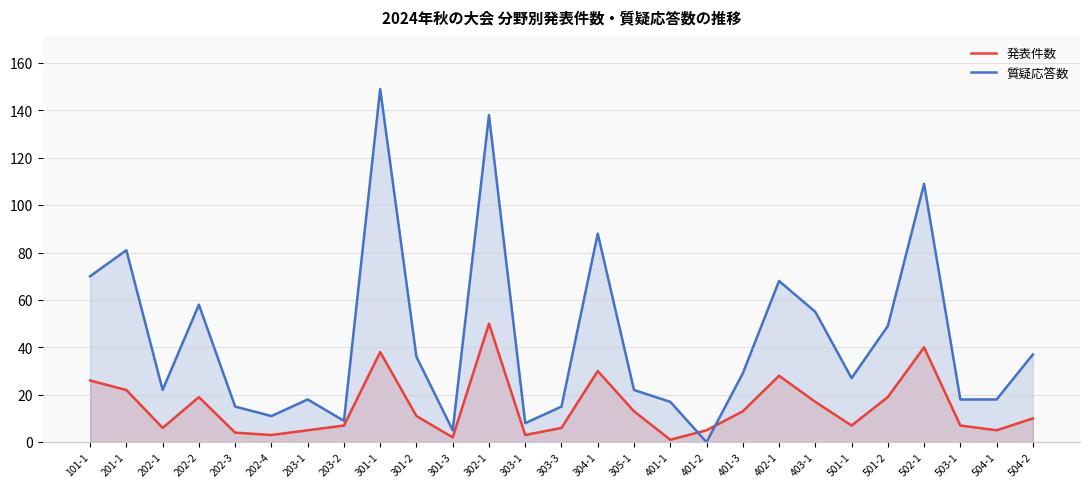

What is the difference between the 質疑応答数 values at 501-1 and 403-1?

28